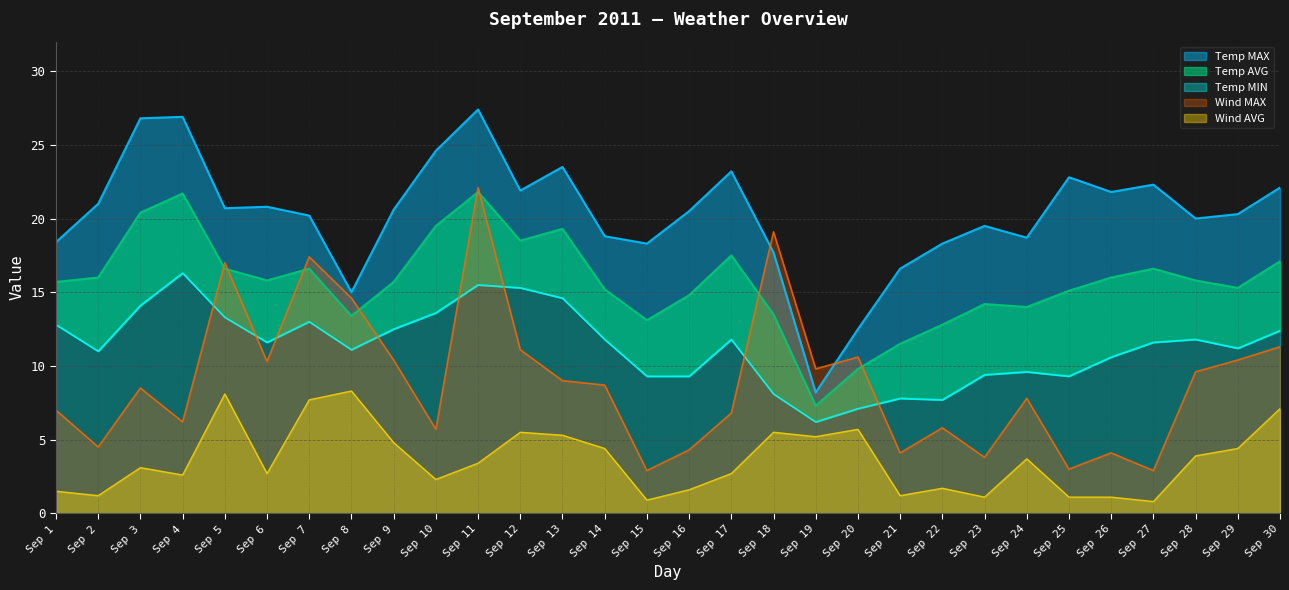

Is the value of Temp MAX at Sep 8 greater than the value of Temp MIN at Sep 23?

Yes